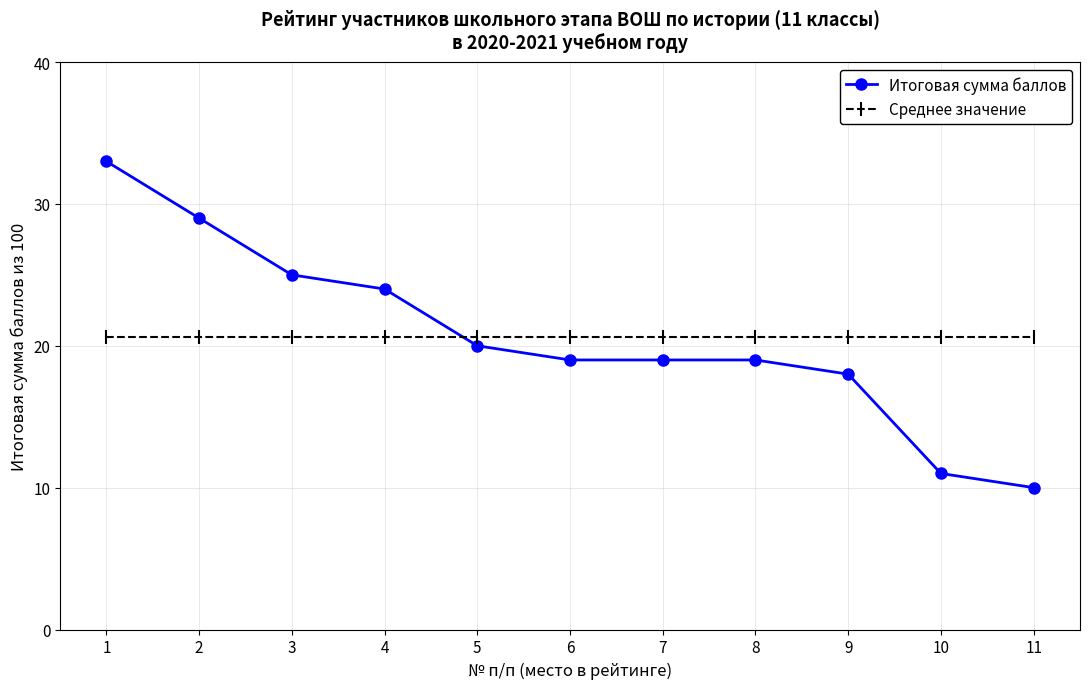

Which label corresponds to the smallest value in the chart?

11